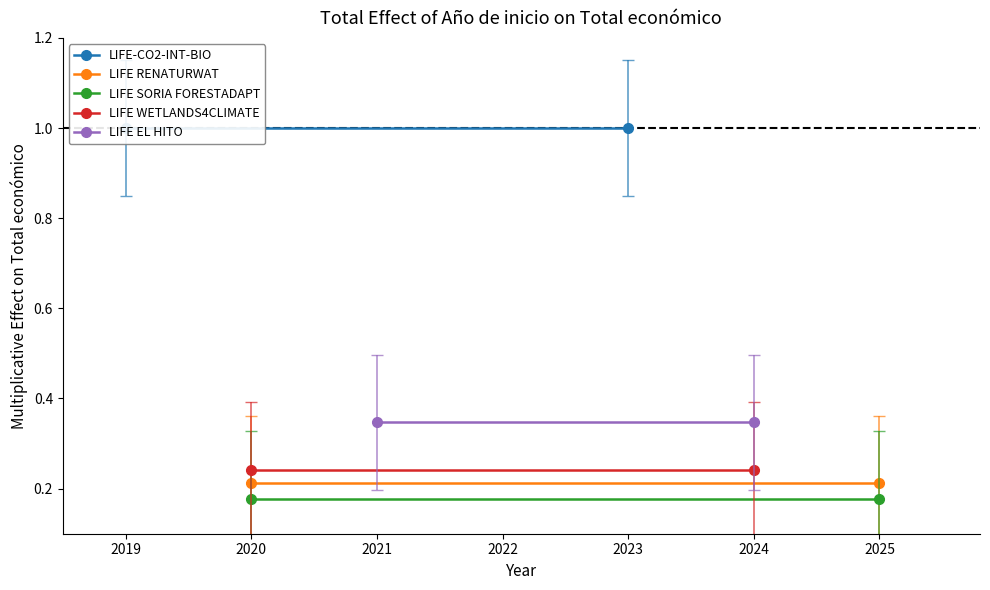

Which series changed the most between 2019 and 2020?

LIFE-CO2-INT-BIO